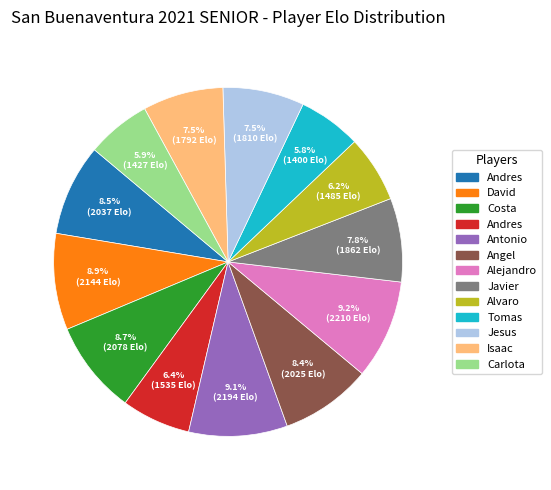

Is there any slice that represents more than half of the pie?

No